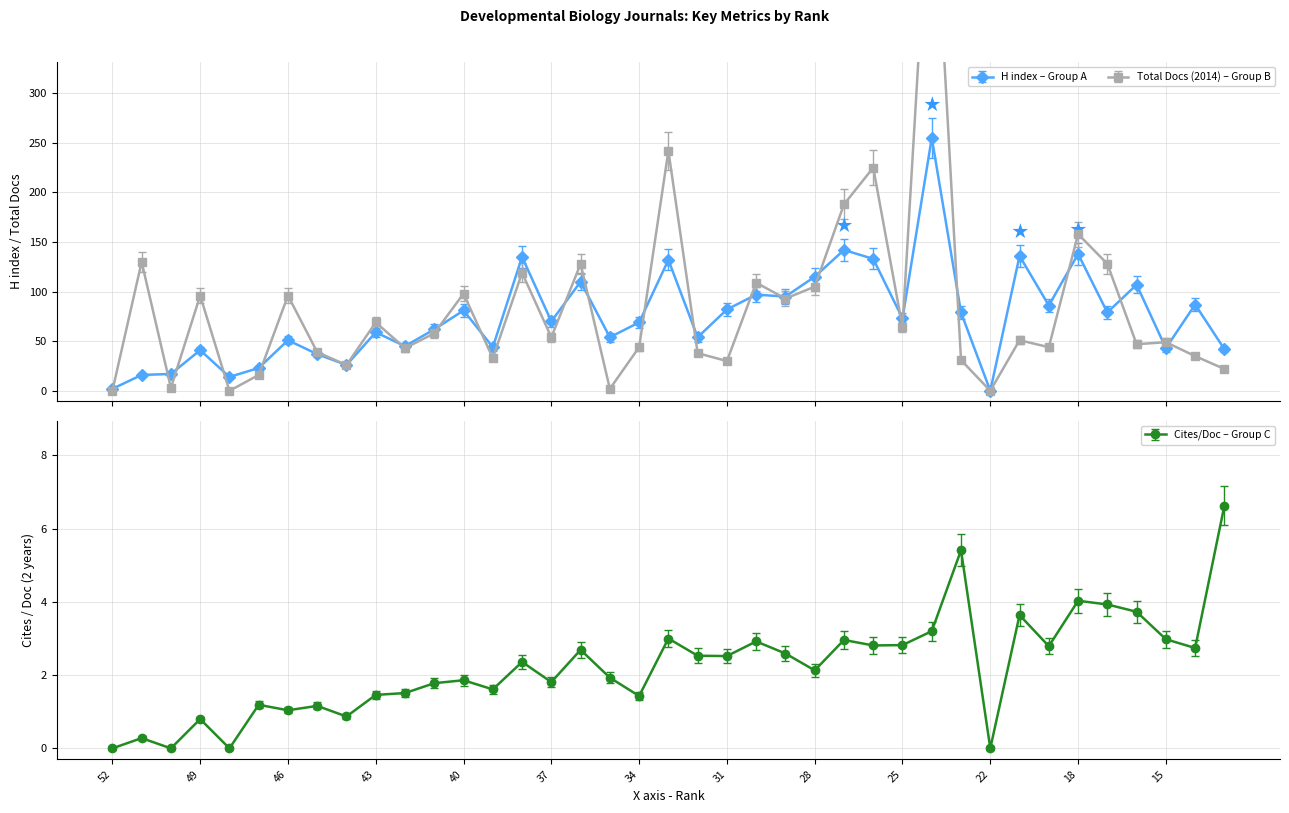

What is the highest value of the H index – Group A series?

255